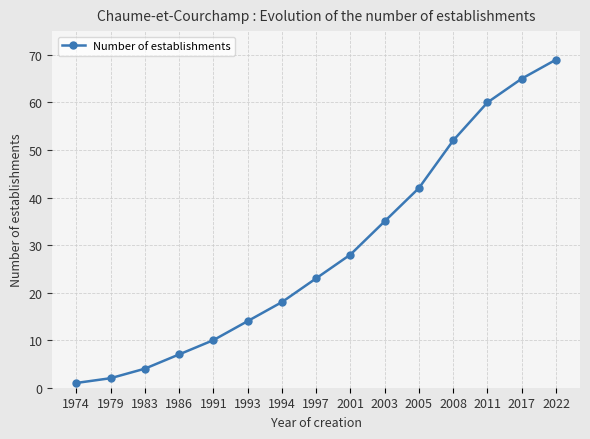

What value does the data have at 2008?

52